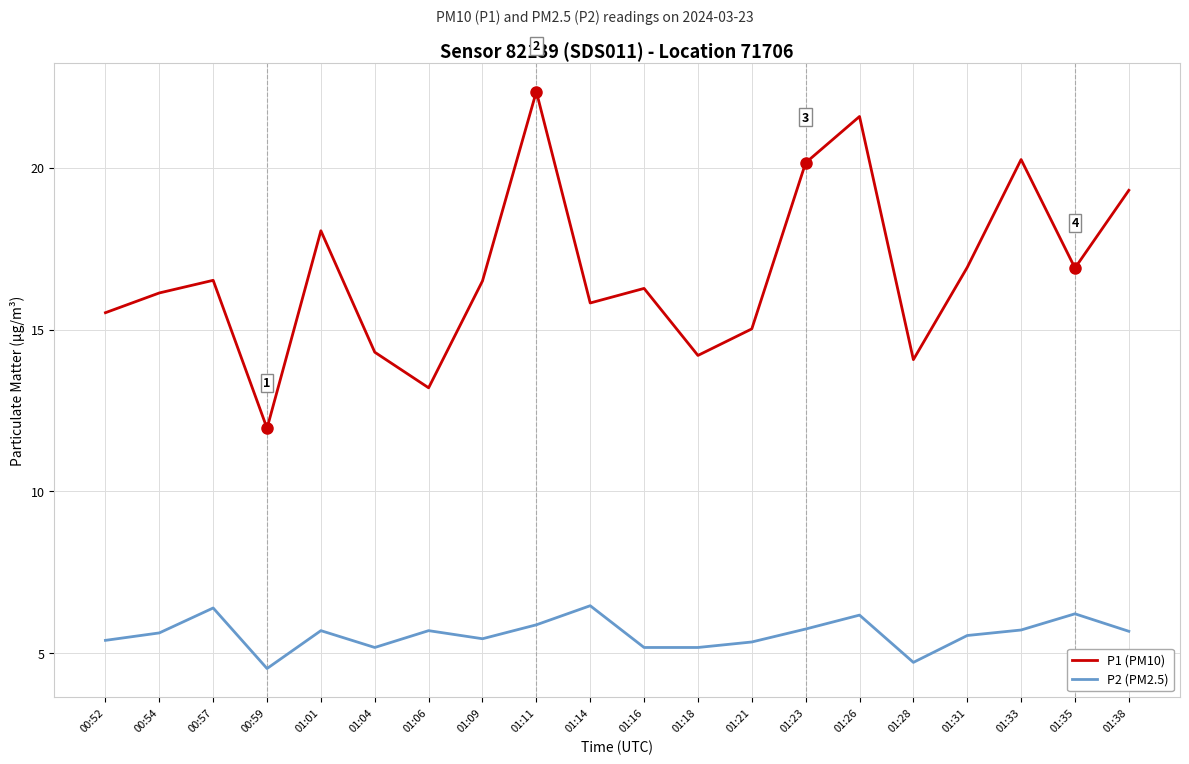

What position from the right is 01:31?

4